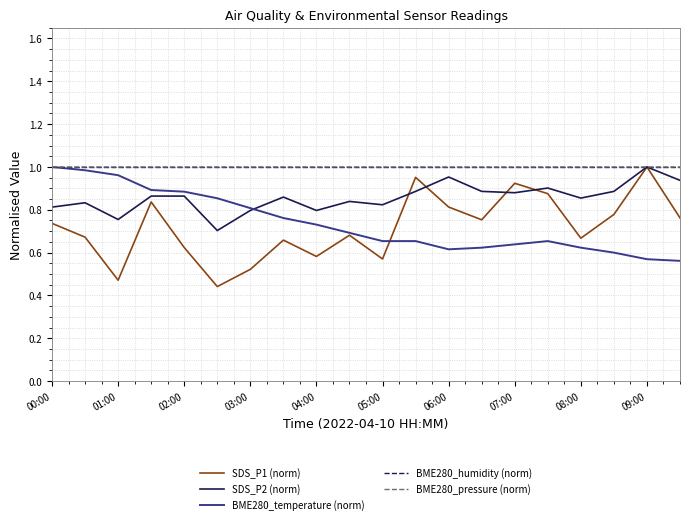

Which series has the largest range (max minus min)?

SDS_P1 (norm)